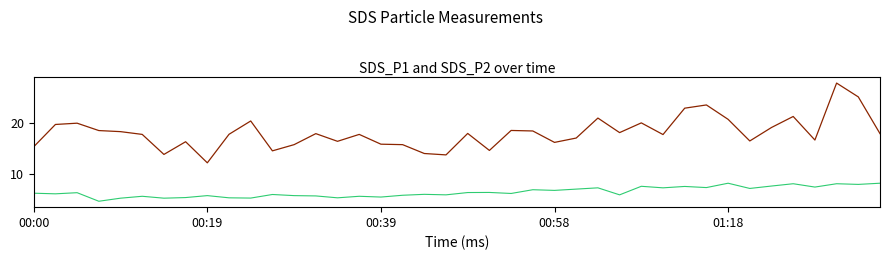

What is the smallest value displayed?

4.7